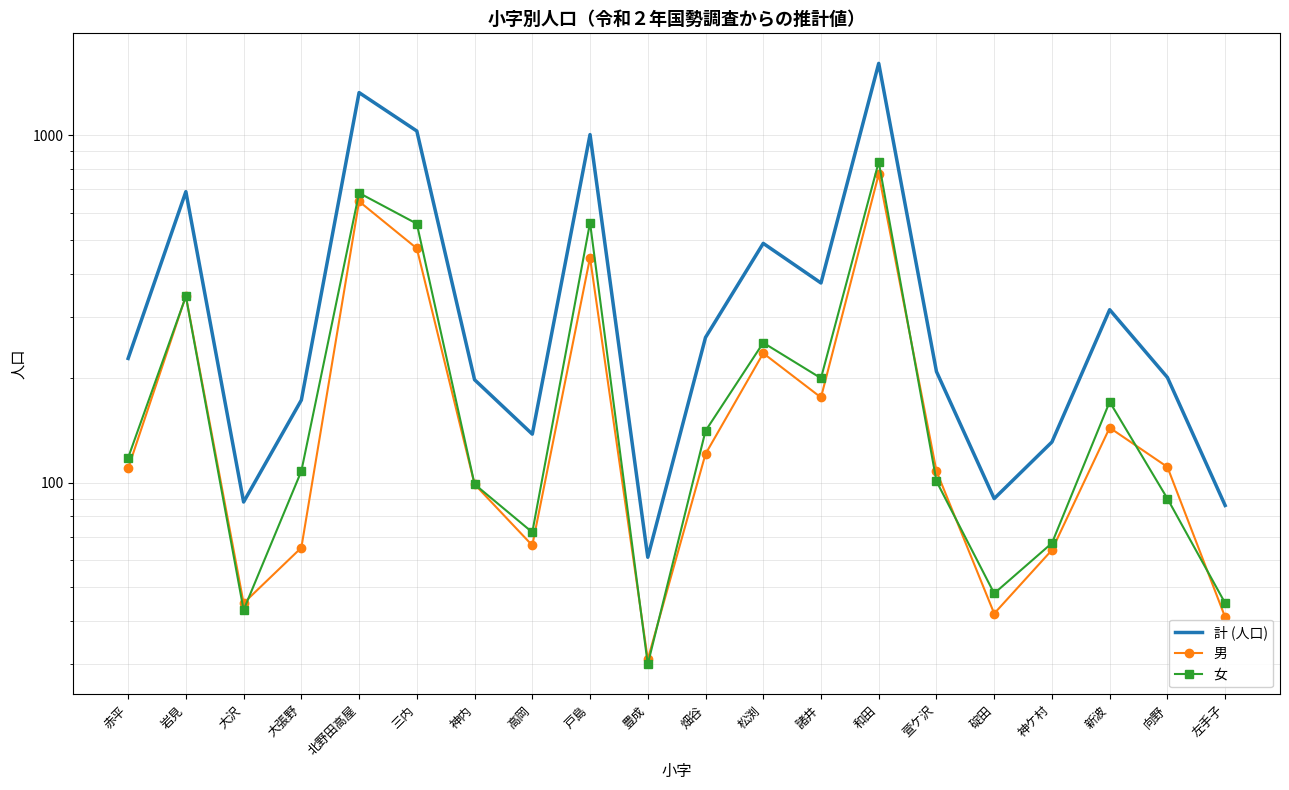

Reading left to right, what are all the values shown in this chart?

計 (人口): 赤平=228	岩見=689	大沢=88	大張野=173	北野田高屋=1329	三内=1030	神内=198	高岡=138	戸島=1006	豊成=61	畑谷=262	松渕=489	諸井=376	和田=1613	萱ケ沢=209	碇田=90	神ケ村=131	新波=315	向野=201	左手子=86
男: 赤平=110	岩見=345	大沢=45	大張野=65	北野田高屋=646	三内=473	神内=99	高岡=66	戸島=445	豊成=31	畑谷=121	松渕=236	諸井=176	和田=774	萱ケ沢=108	碇田=42	神ケ村=64	新波=144	向野=111	左手子=41
女: 赤平=118	岩見=344	大沢=43	大張野=108	北野田高屋=683	三内=557	神内=99	高岡=72	戸島=561	豊成=30	畑谷=141	松渕=253	諸井=200	和田=839	萱ケ沢=101	碇田=48	神ケ村=67	新波=171	向野=90	左手子=45